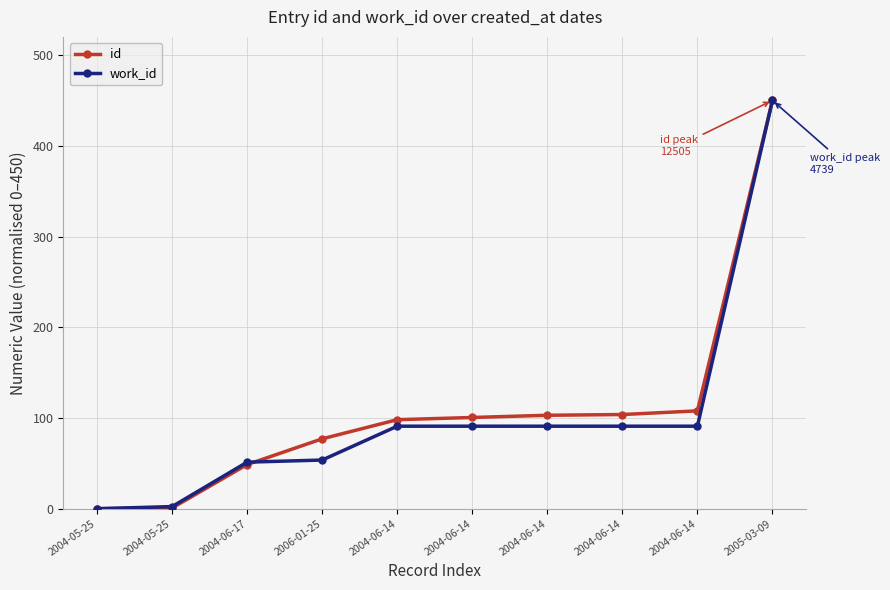

Is the value of work_id at 2004-06-14 greater than the value of id at 2004-06-14?

No